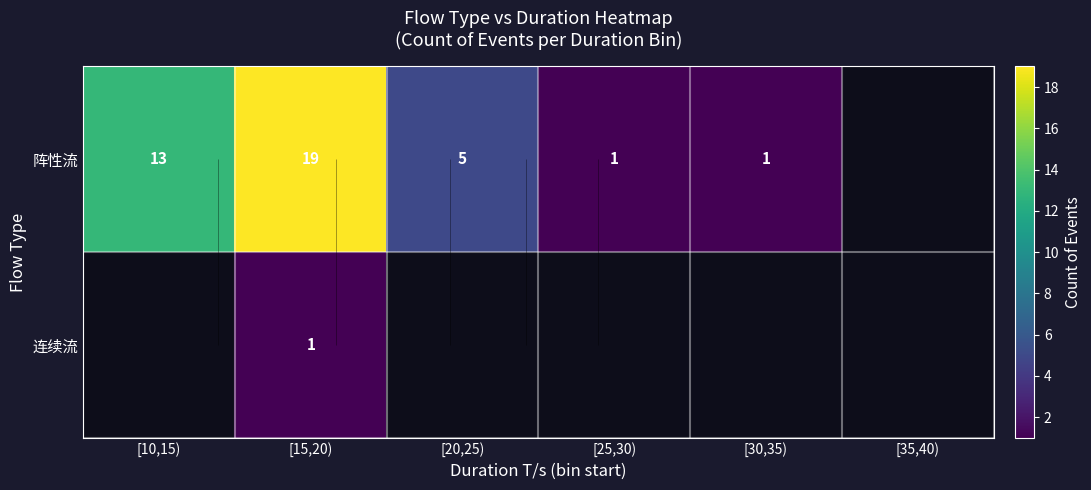

At [20,25), list the series in order from smallest to largest.

阵性流, 连续流